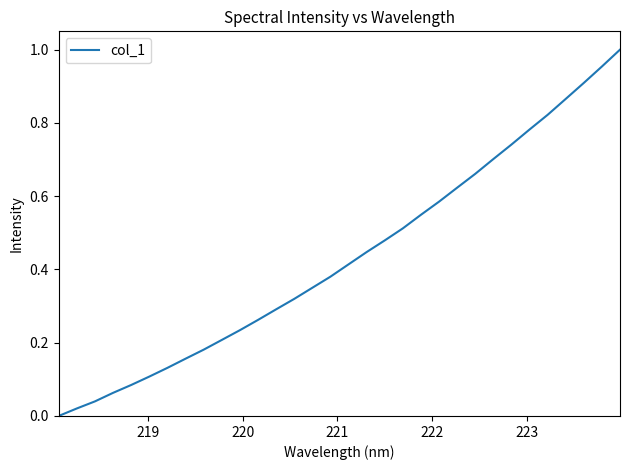

How many distinct data groups are displayed?

1